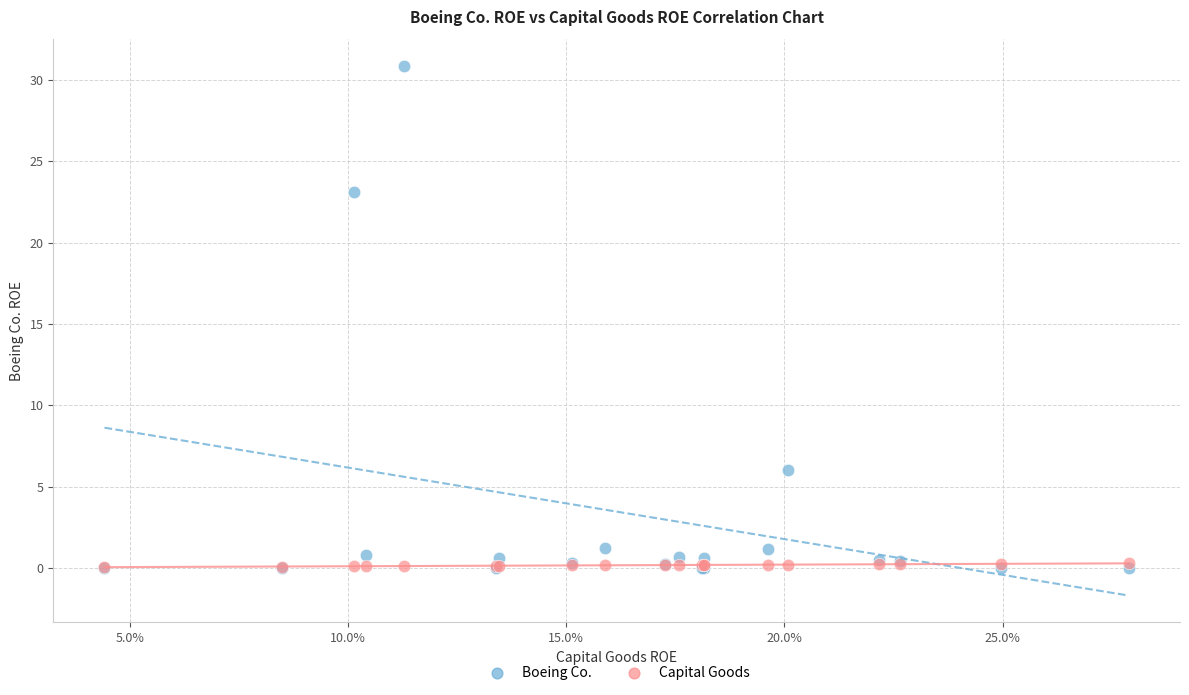

Which series reaches the maximum Y coordinate?

Boeing Co.